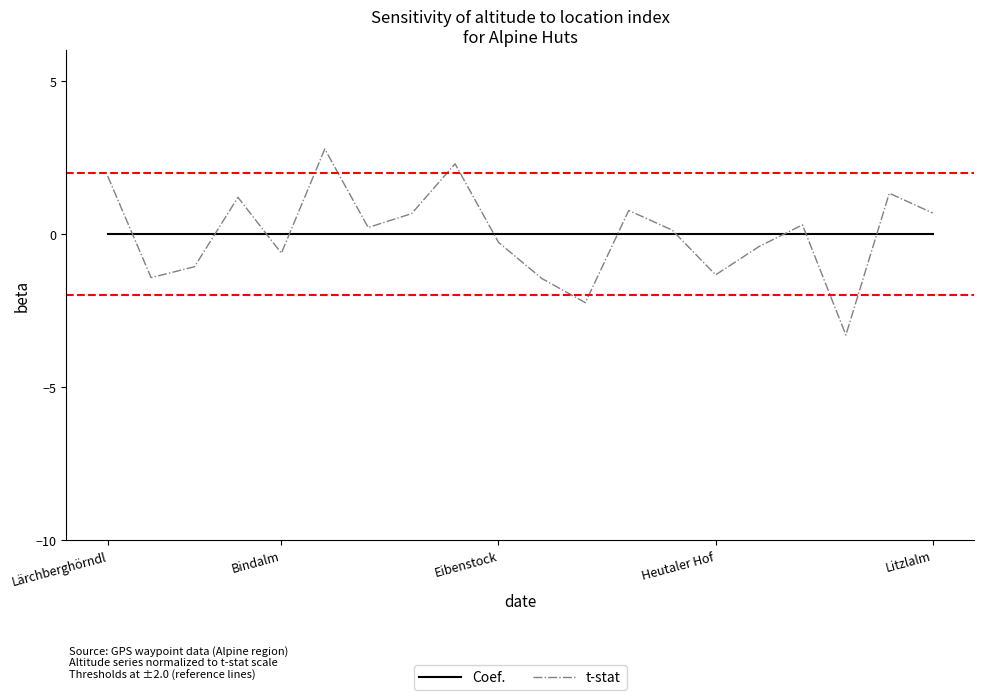

Which series has the largest range (max minus min)?

t-stat